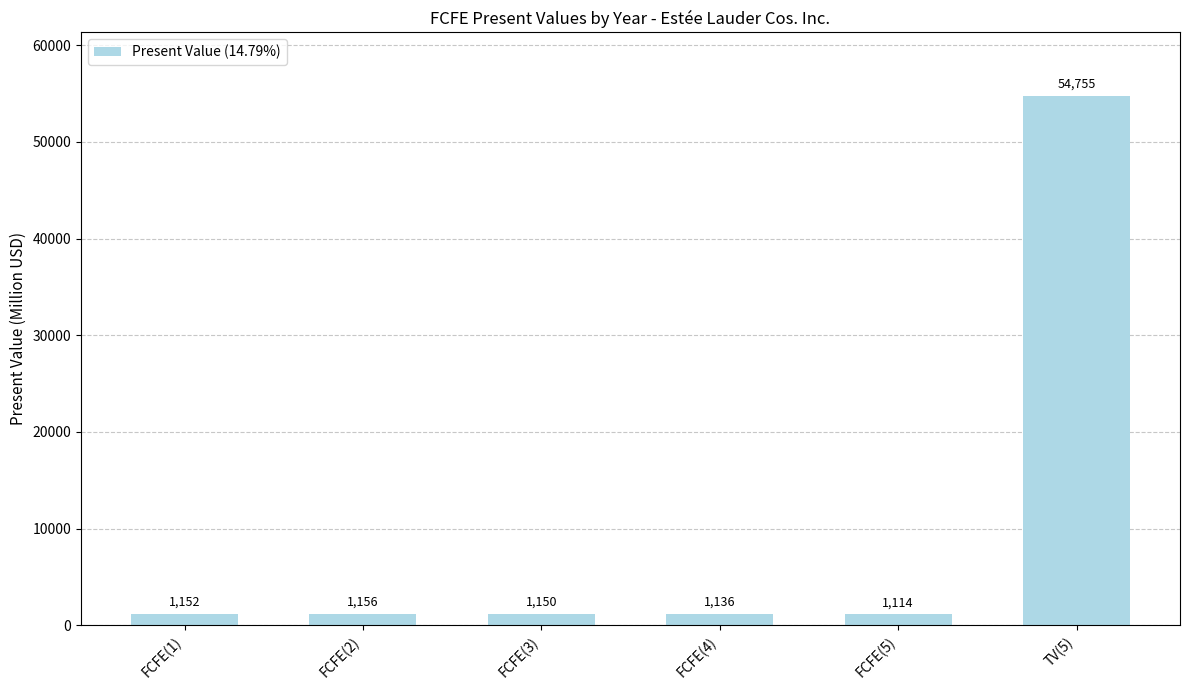

What is the value of the 6th bar from the left?

54755